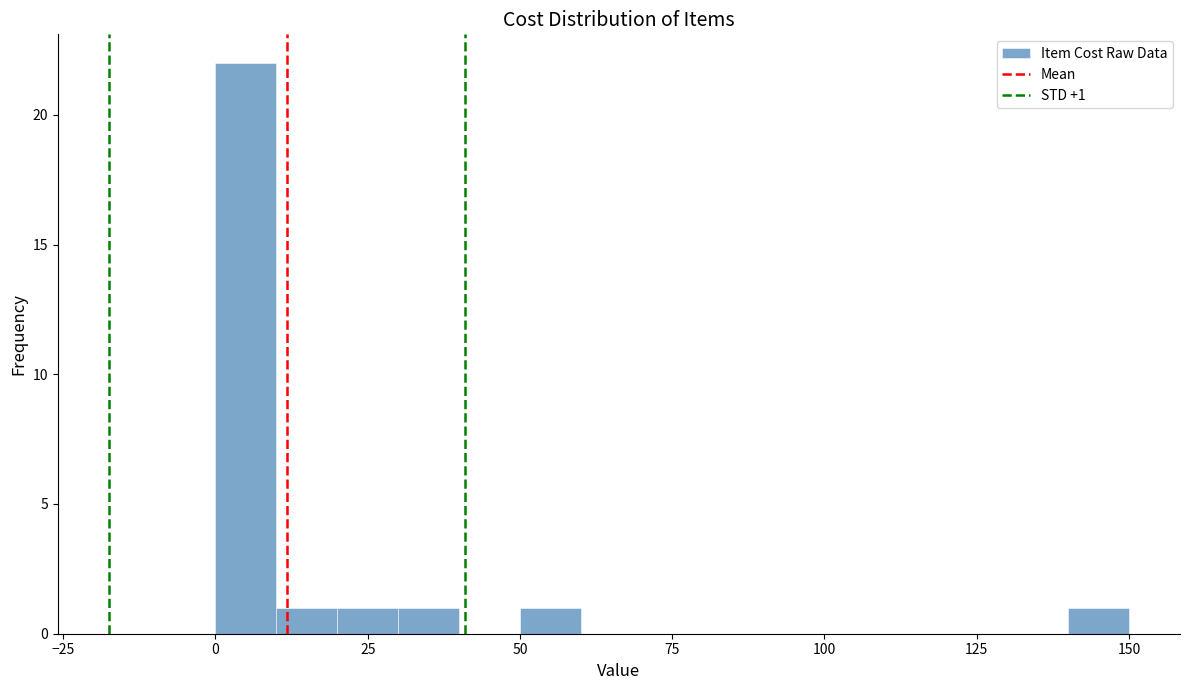

Around what value on the x-axis is the tallest bar? Give the approximate position of its centre, as read against the axis.

5